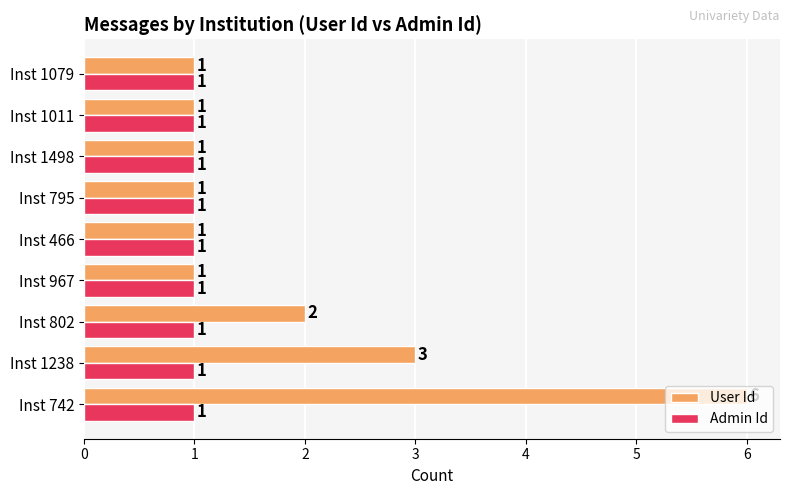

The Admin Id series shows 1 at Inst 466. True or false?

True